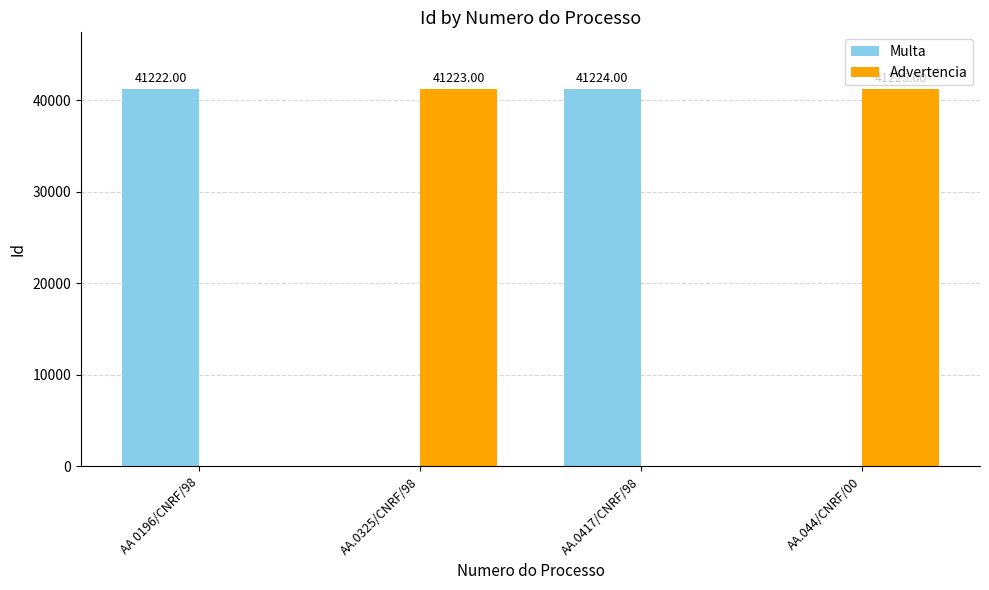

What is the spread (max minus min) of values at AA.0417/CNRF/98?

41224